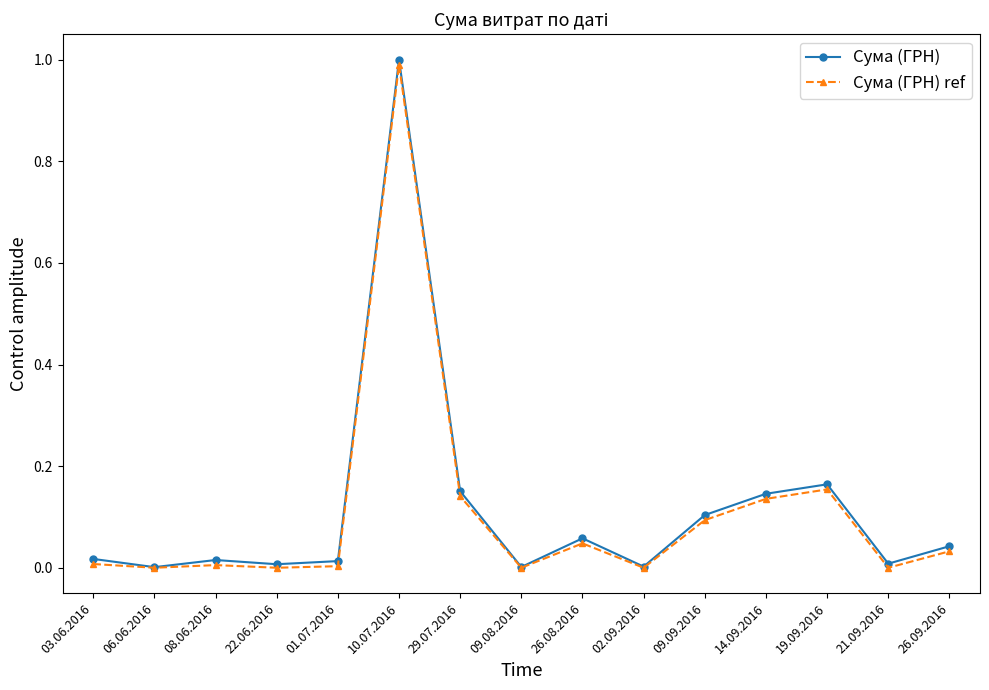

True or false: Сума (ГРН) ref has more than 0 points higher than both neighbors.

True